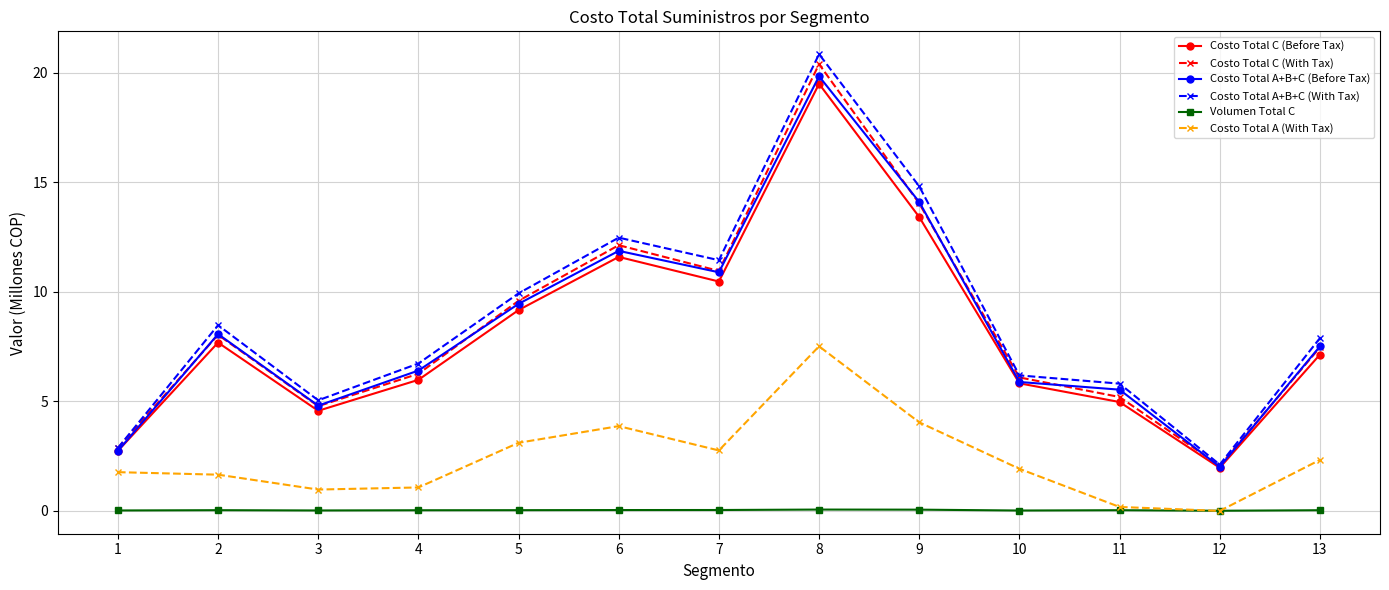

True or false: Costo Total C (Before Tax) and Costo Total A (With Tax) cross at least once.

False